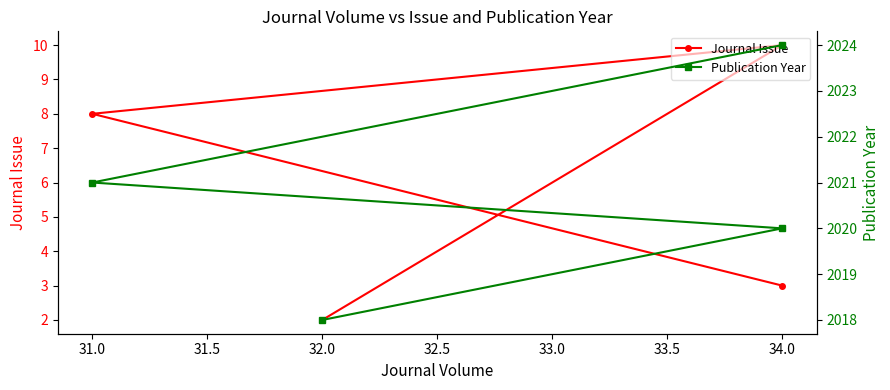

What is the average value of the Journal Issue series?

6